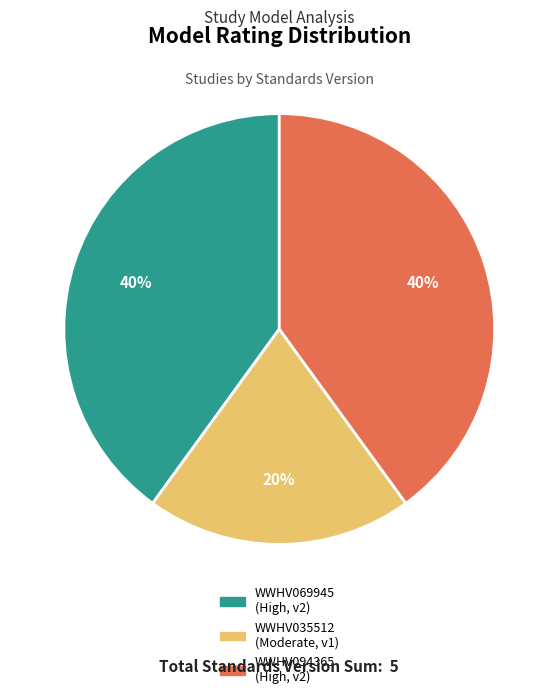

True or false: WWHV035512 accounts for 20% of the total.

True